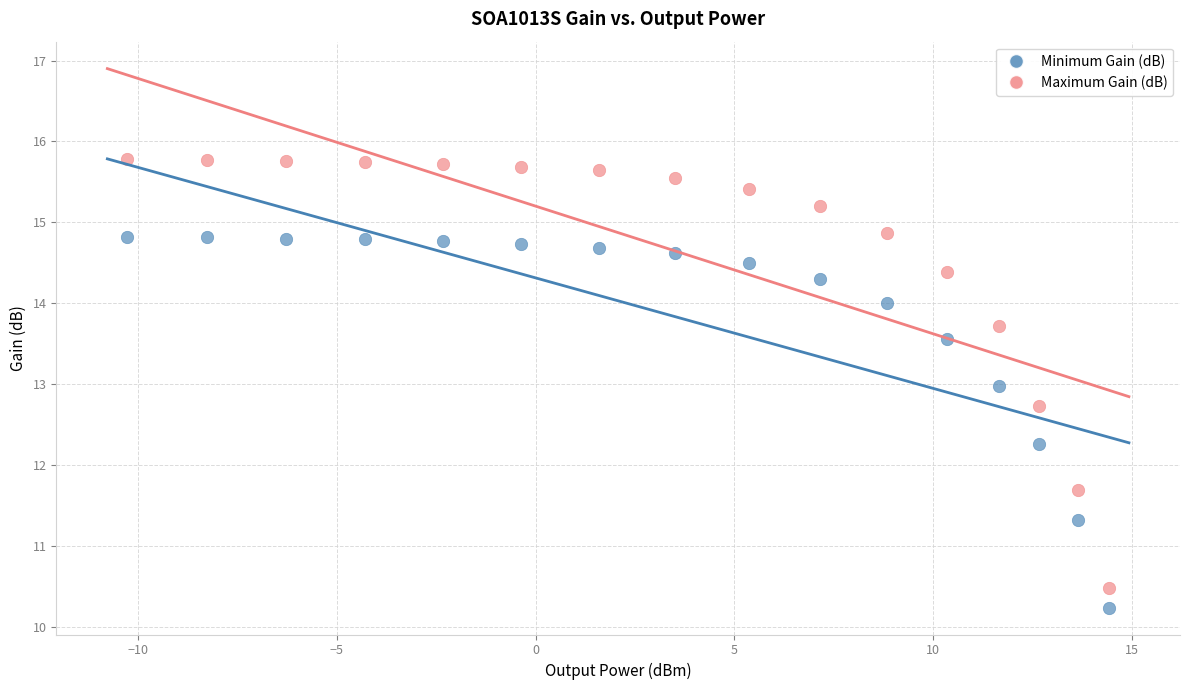

Across all data points, what is the range of Y values (max minus min)?

5.5